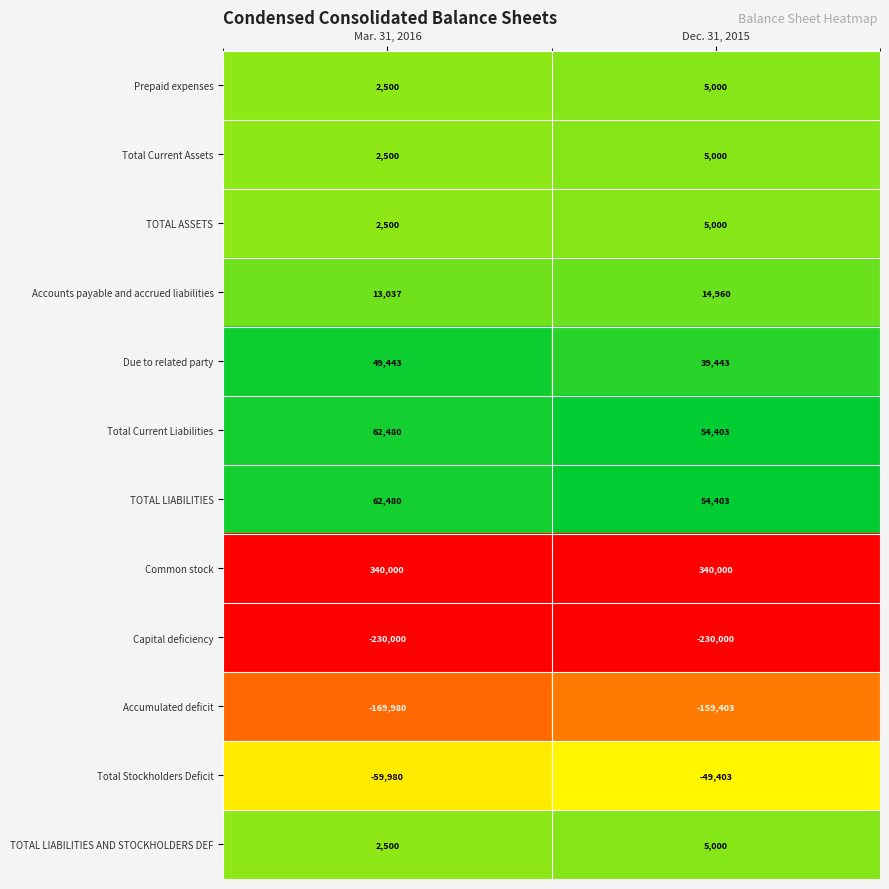

What is the difference between the highest and lowest values at Dec. 31, 2015?

570000